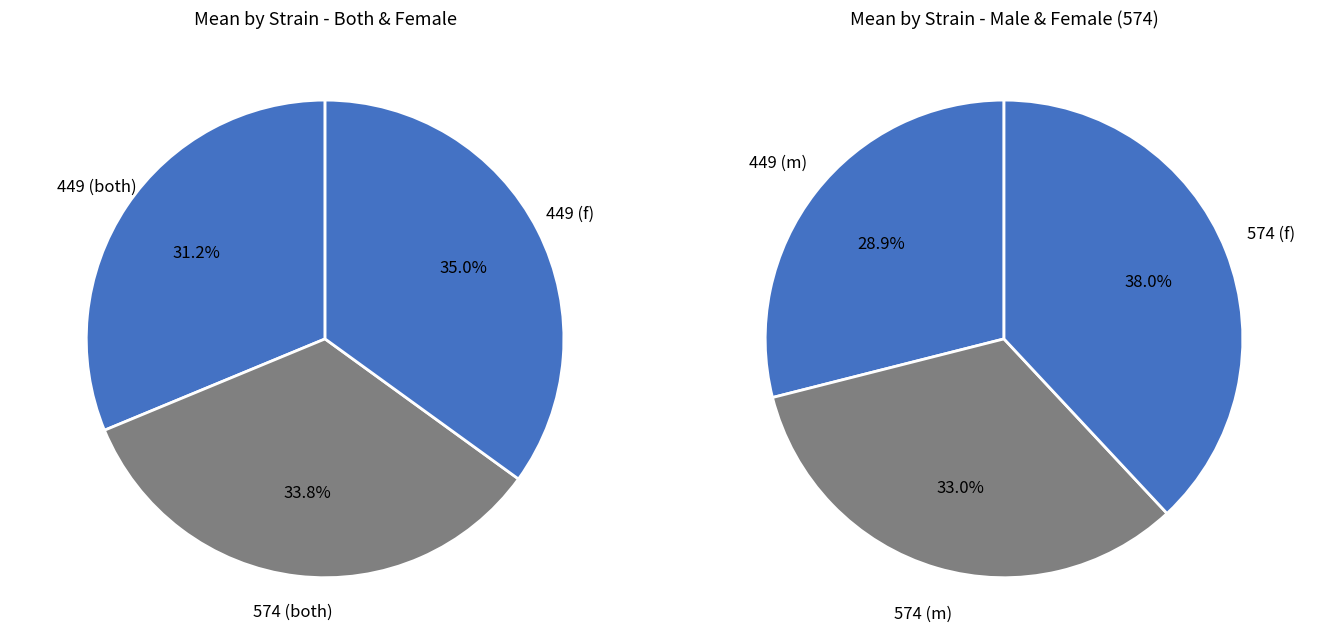

Which category accounts for the majority?

574